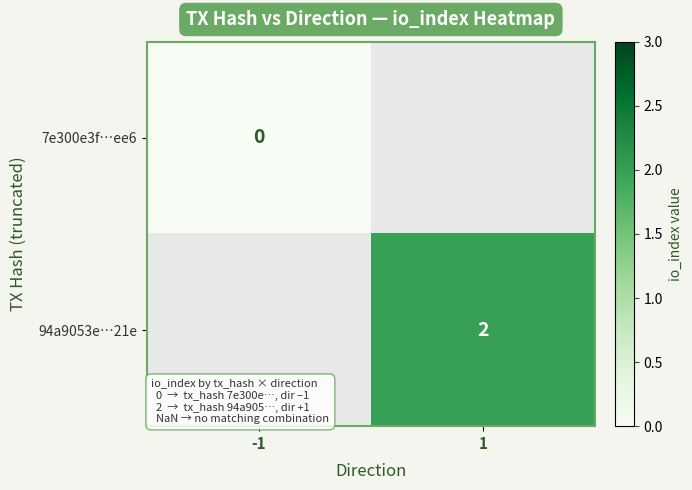

The value of 94a9053e…21e at 1 is 1. True or false?

False